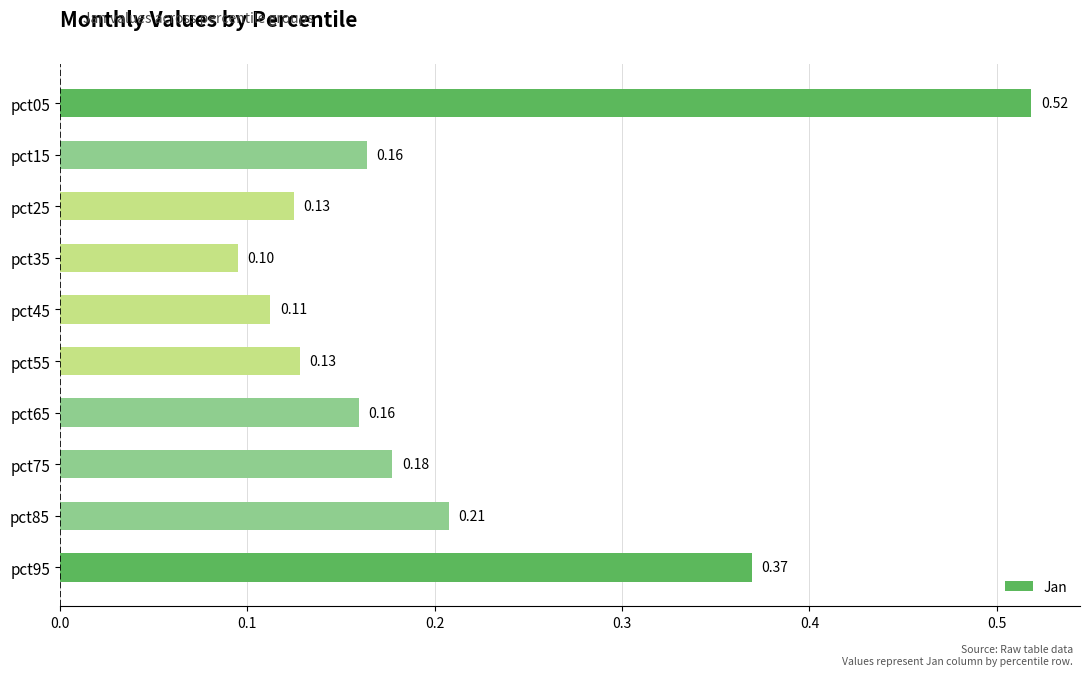

What is the change in value from pct35 to pct95?

+0.3